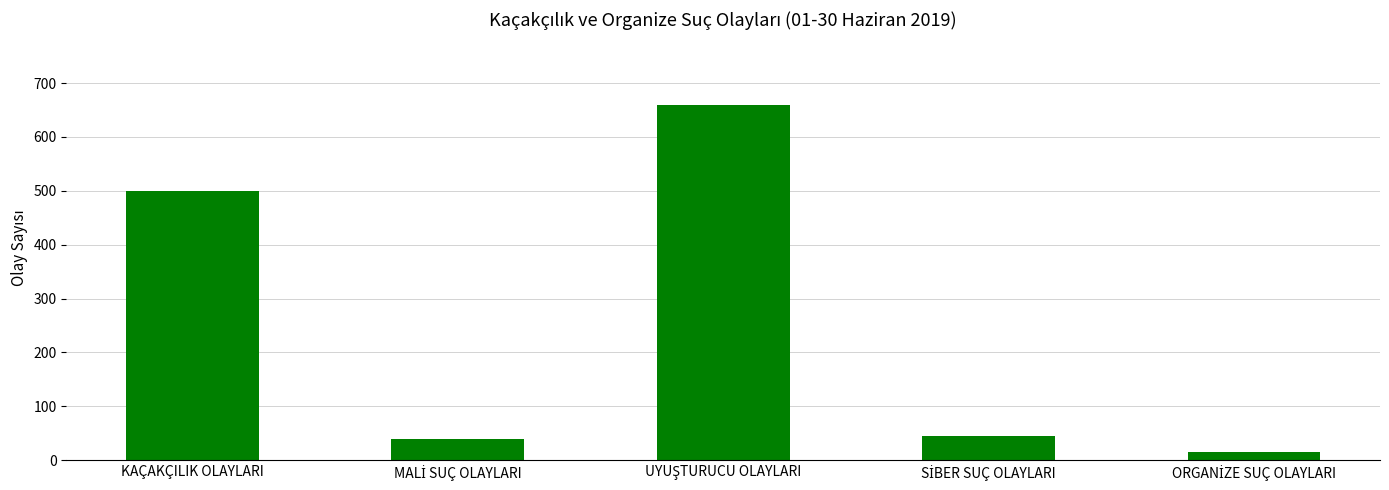

Reading left to right, transcribe all the data shown in this chart.

500	40	659	45	16